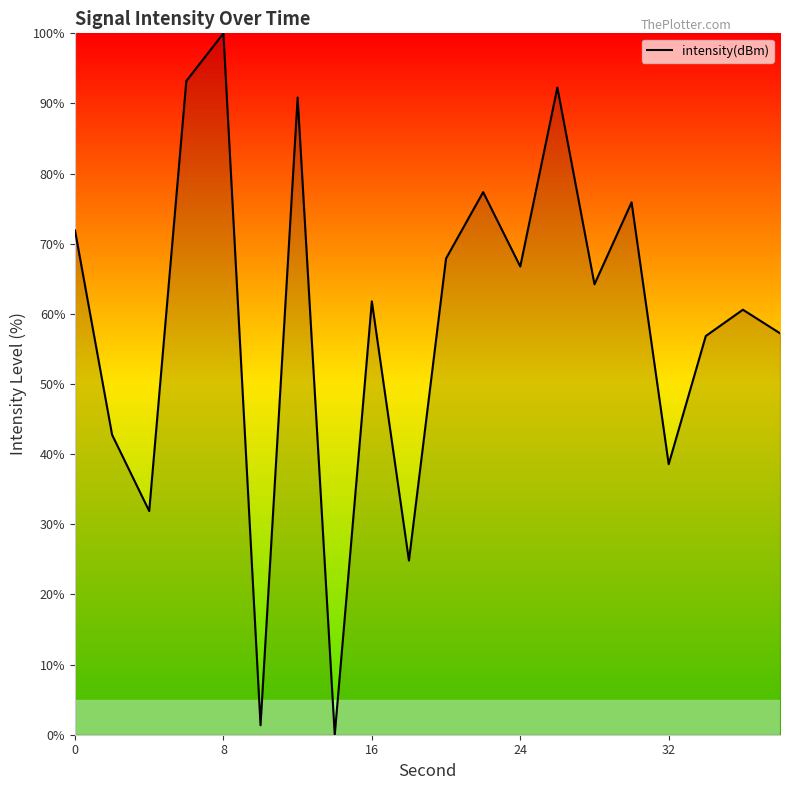

What is the greatest value displayed?

100.0